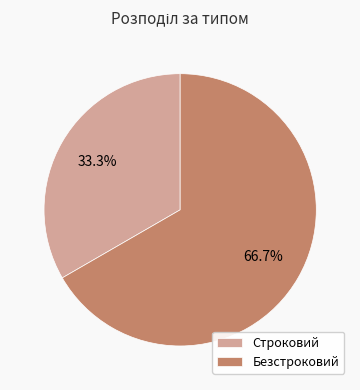

Which category accounts for the majority?

Безстроковий